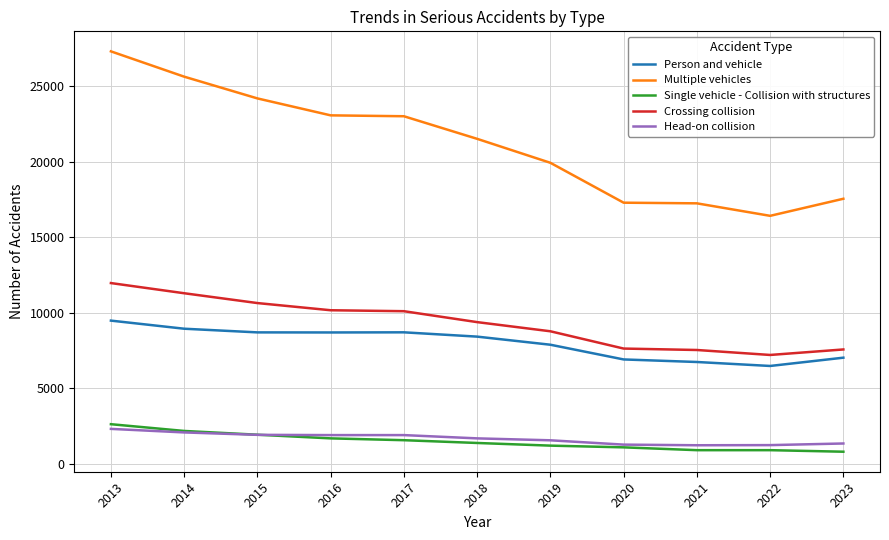

True or false: Person and vehicle and Multiple vehicles cross at least once.

False